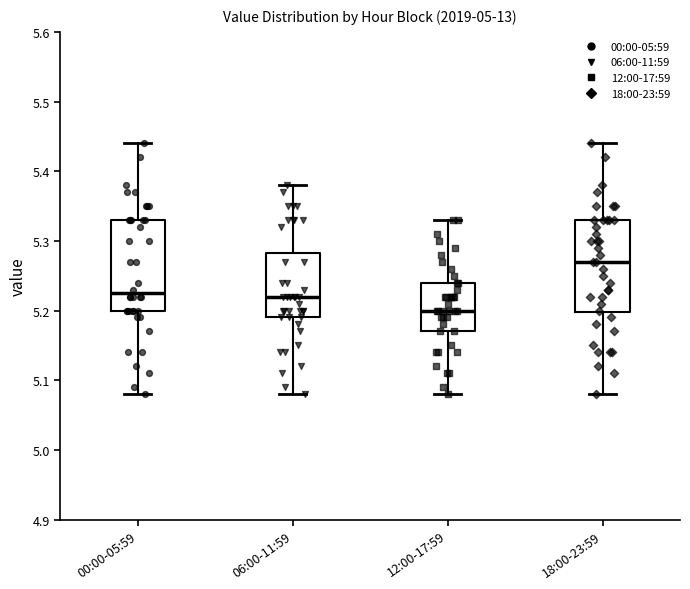

Reading left to right, read every box against the y-axis: the position of its median line, the range the box covers, and the ends of its whiskers. The values are not printed on the chart, so give them approximately, as read against the axis.

00:00-05:59: median 5.23, box 5.20 to 5.33, whiskers 5.08 to 5.44
06:00-11:59: median 5.22, box 5.19 to 5.28, whiskers 5.08 to 5.38
12:00-17:59: median 5.20, box 5.17 to 5.24, whiskers 5.08 to 5.33
18:00-23:59: median 5.27, box 5.20 to 5.33, whiskers 5.08 to 5.44